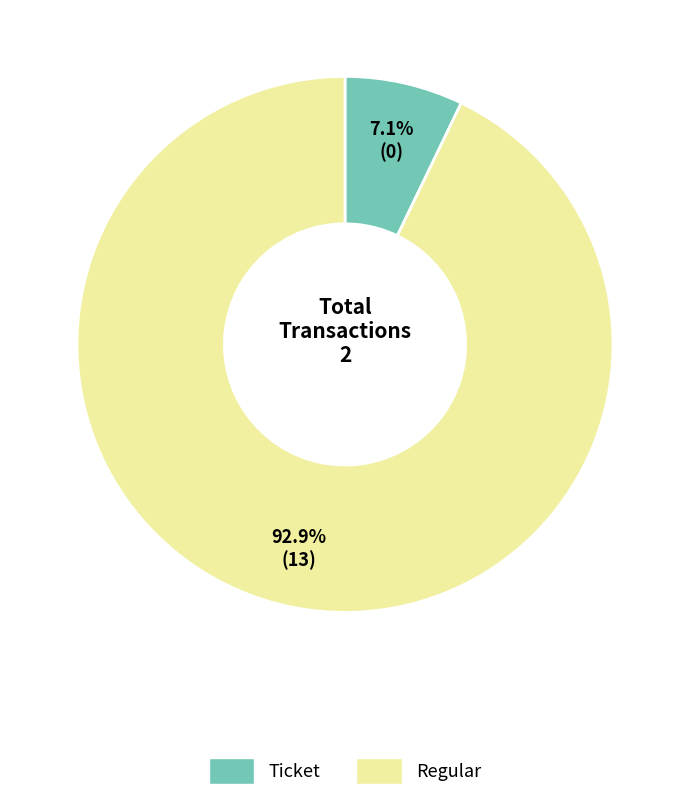

To the nearest percent, what is the combined percentage of Ticket and Regular?

100%